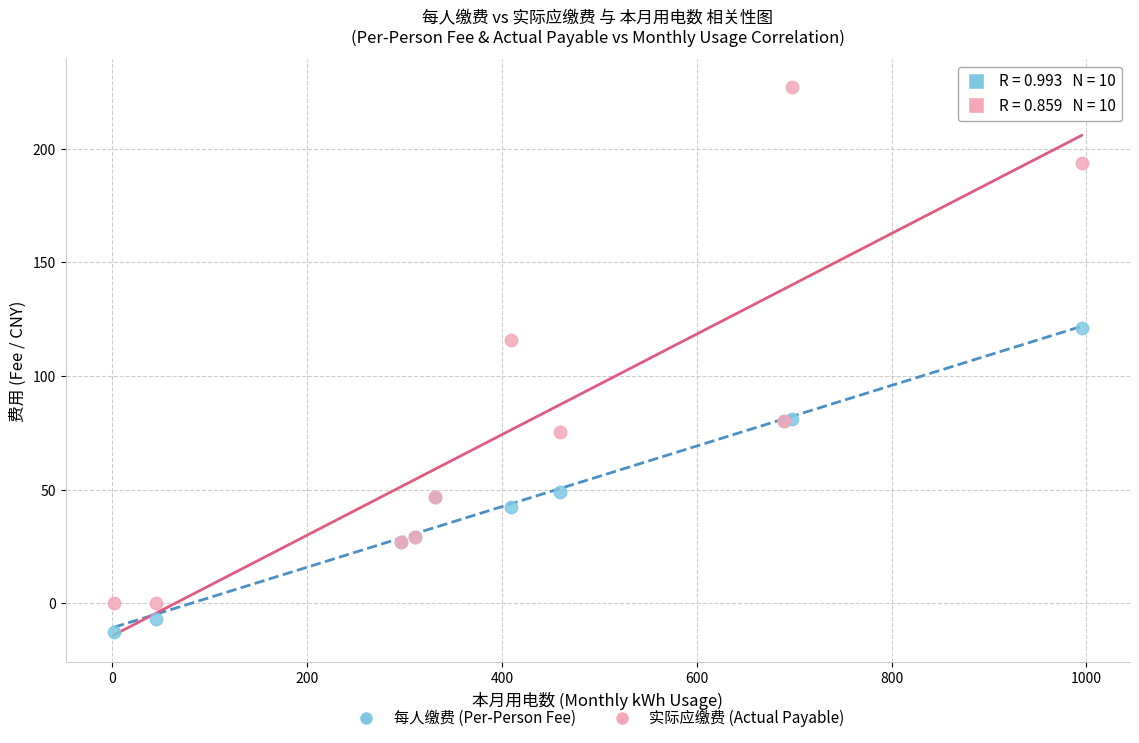

Which series contains the highest Y value?

实际应缴费 (Actual Payable)